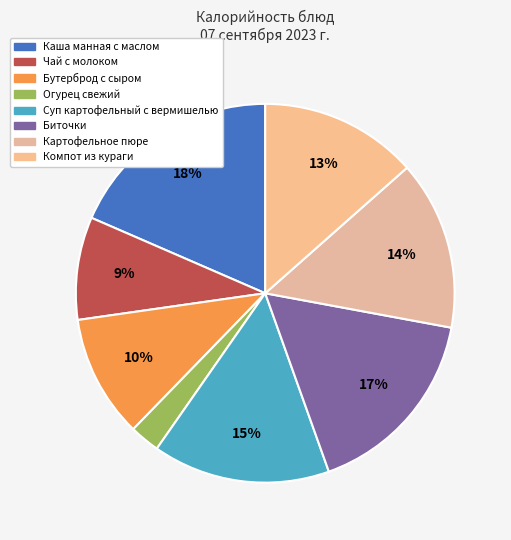

To the nearest percent, what percentage of the pie is Суп картофельный с вермишелью?

15%